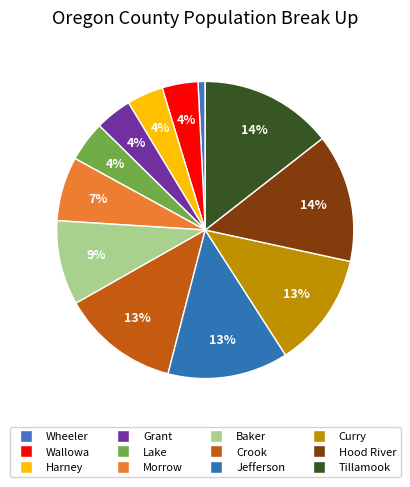

To the nearest percent, what is the combined percentage of Jefferson and Wallowa?

17%